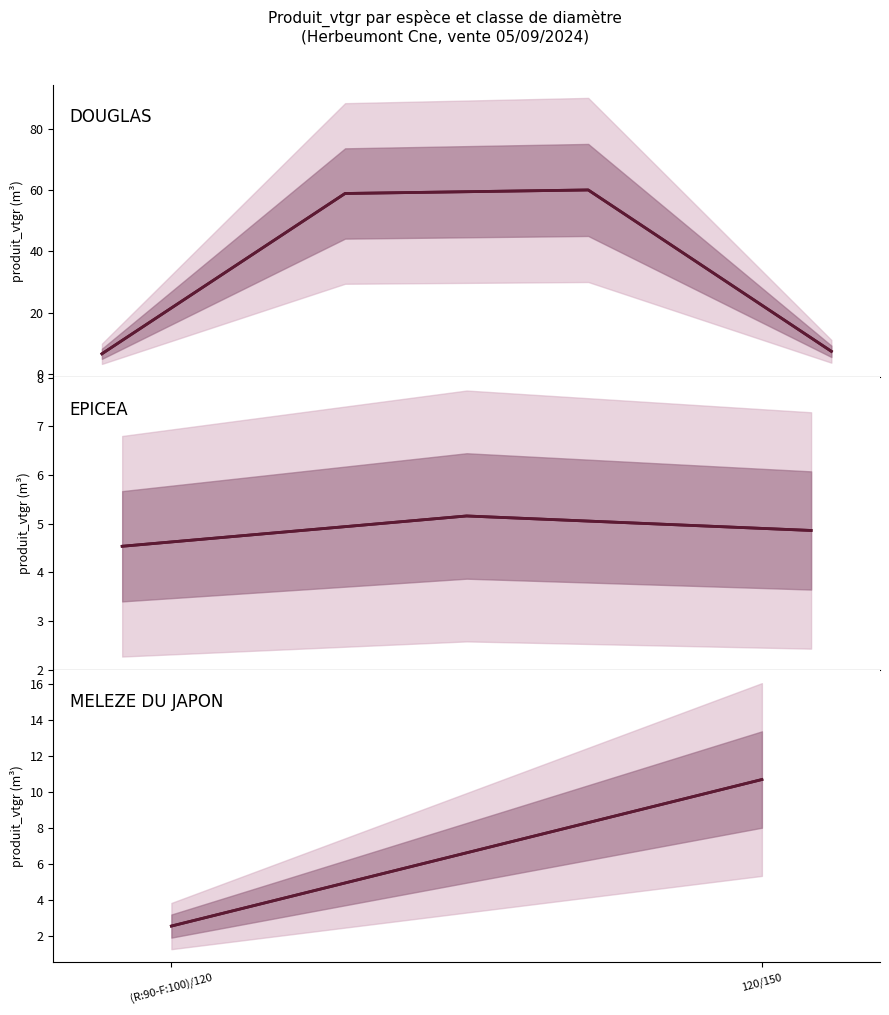

At how many categories does at least one series exceed 6?

5